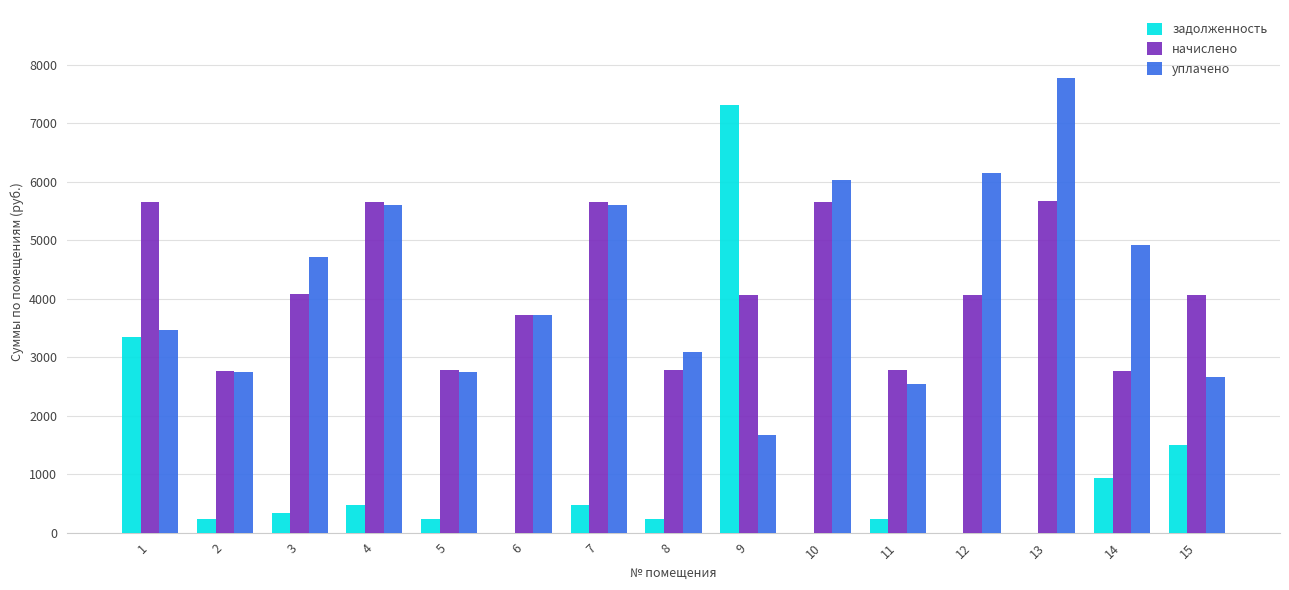

What is the average value of the задолженность series?

1020.2